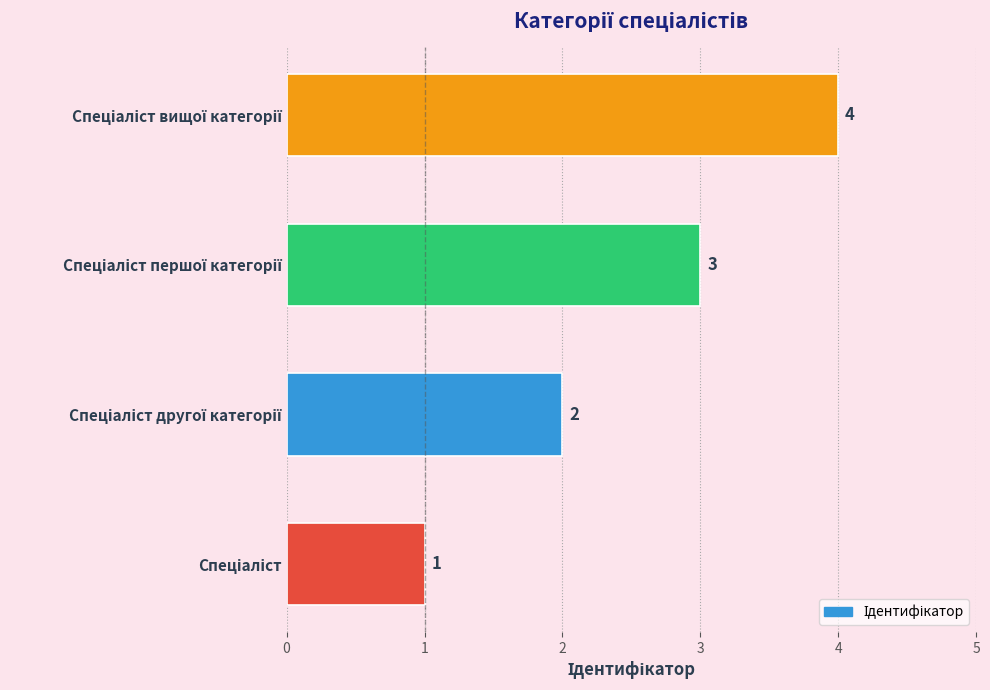

Count the values in the range 2 to 4.

3